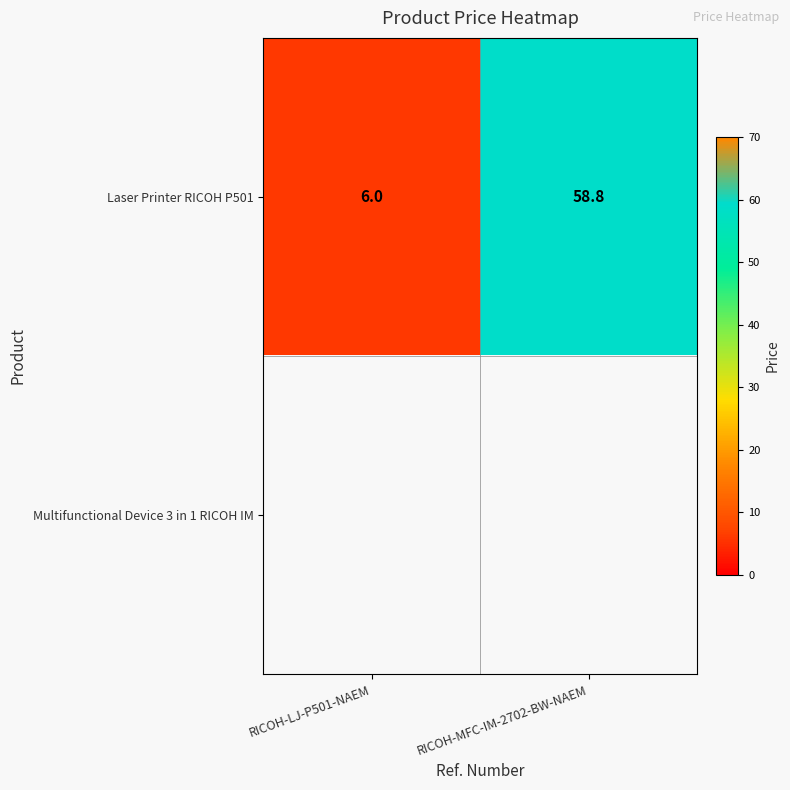

The value of Laser Printer RICOH P501 at RICOH-LJ-P501-NAEM is 6.0. True or false?

True